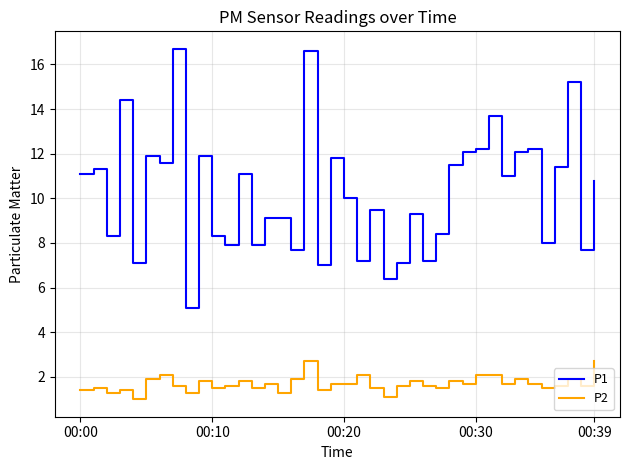

Which series has the largest range (max minus min)?

P1